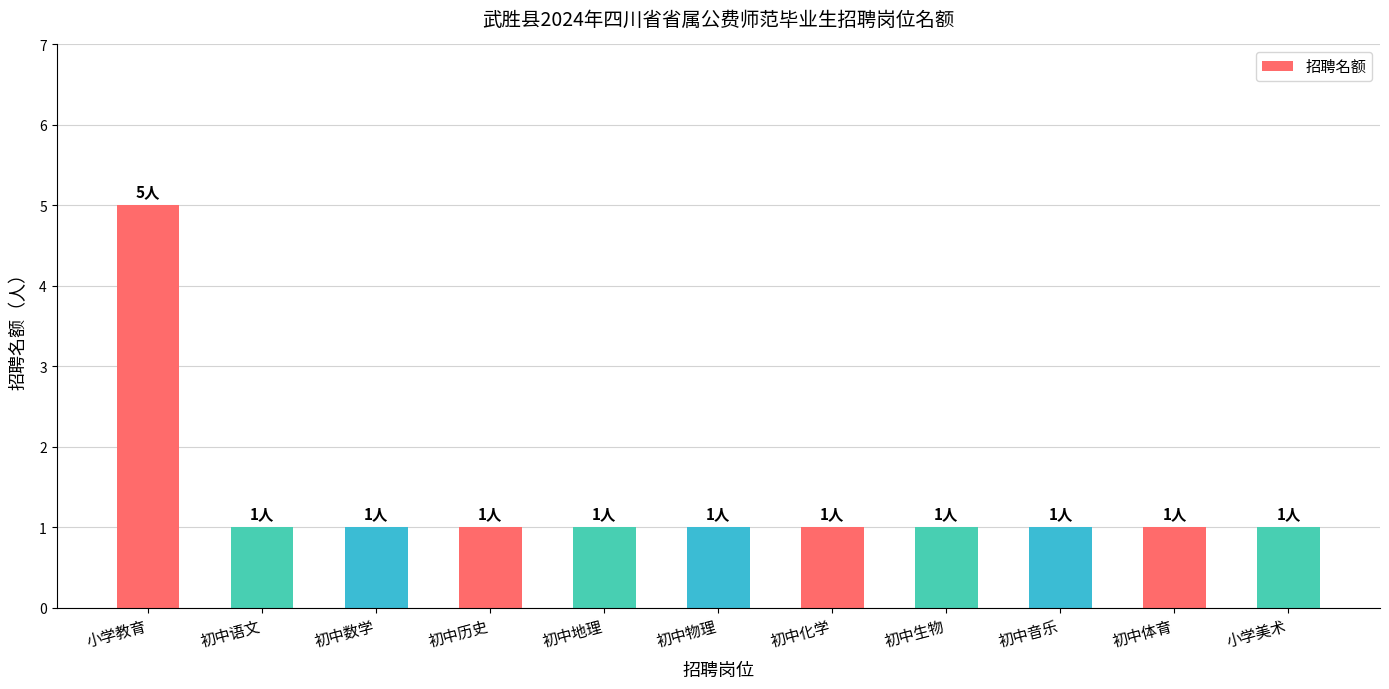

Between 初中数学 and 小学教育, which is larger?

小学教育